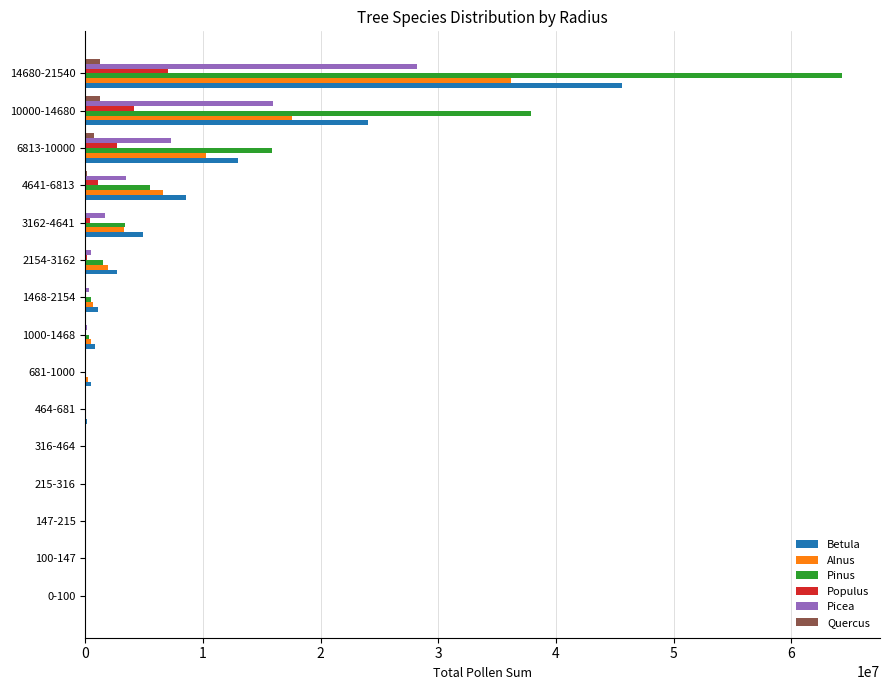

At which label is Pinus closest to 32164274?

10000-14680